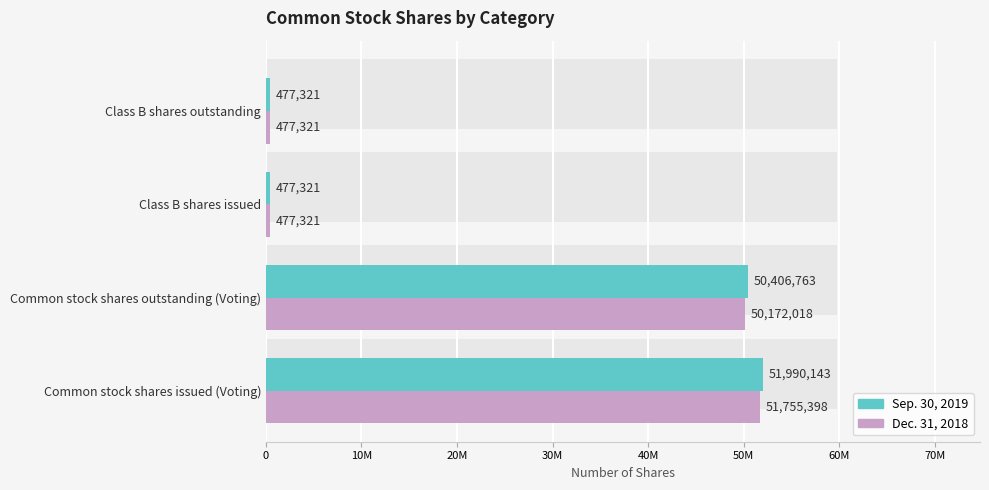

What is the greatest value displayed?

51990143